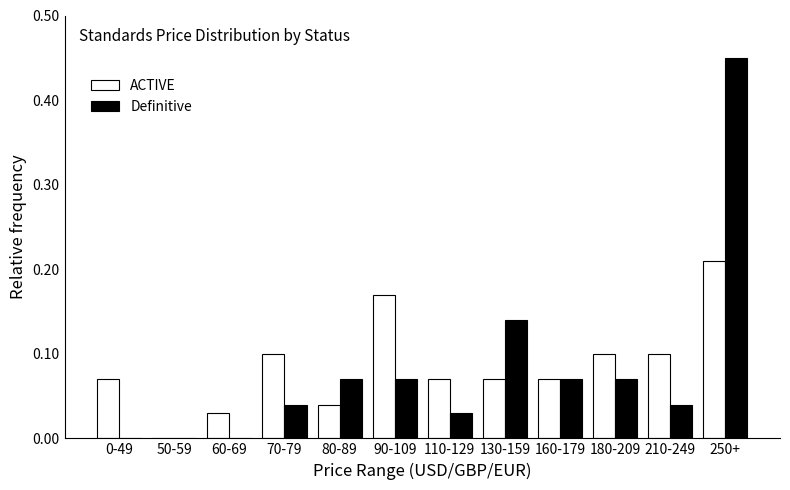

Which series changed the most between 60-69 and 80-89?

Definitive